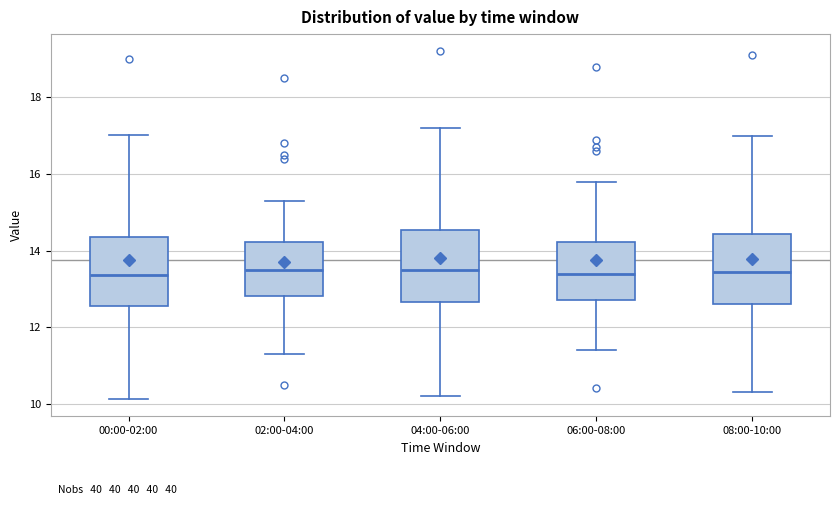

Reading left to right, read every box against the y-axis: the position of its median line, the range the box covers, and the ends of its whiskers. The values are not printed on the chart, so give them approximately, as read against the axis.

00:00-02:00: median 13.4, box 12.6 to 14.4, whiskers 10.2 to 17.0
02:00-04:00: median 13.6, box 12.8 to 14.2, whiskers 11.4 to 15.4
04:00-06:00: median 13.6, box 12.6 to 14.6, whiskers 10.2 to 17.2
06:00-08:00: median 13.4, box 12.8 to 14.2, whiskers 11.4 to 15.8
08:00-10:00: median 13.4, box 12.6 to 14.4, whiskers 10.4 to 17.0